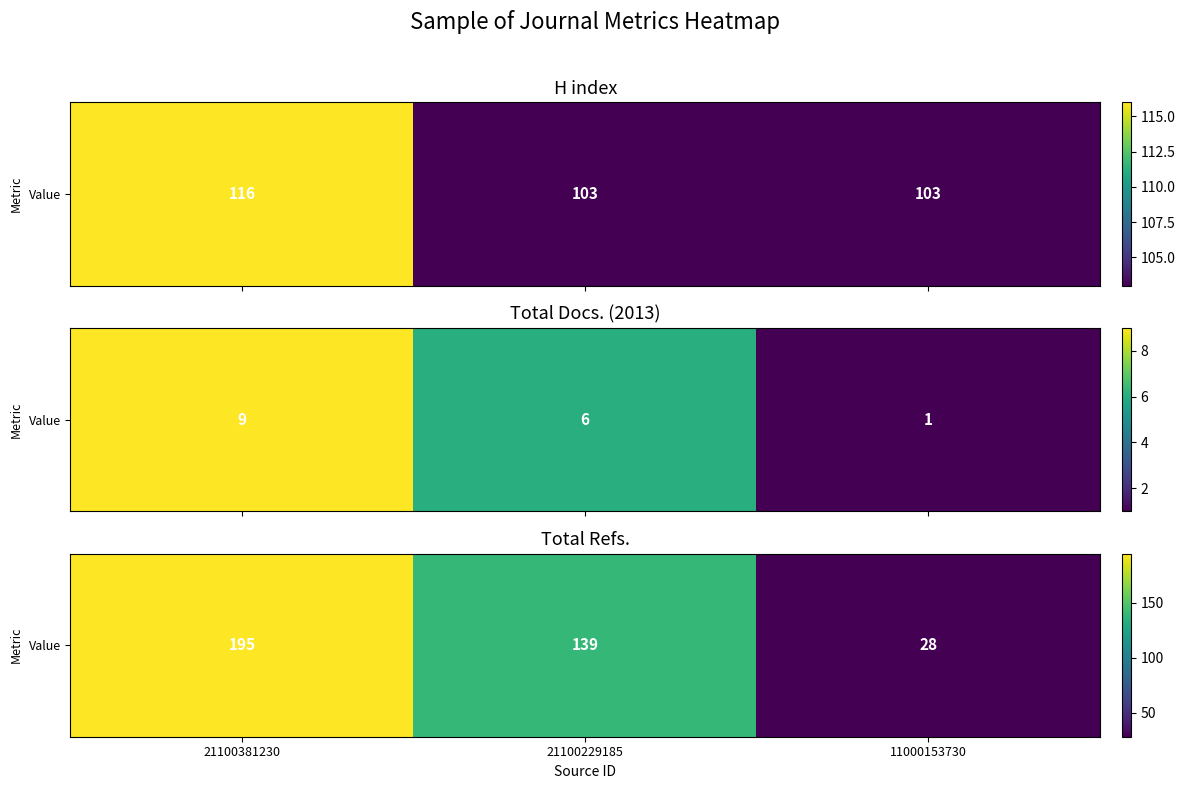

List the labels in order of value, smallest first.

11000153730, 21100229185, 21100381230